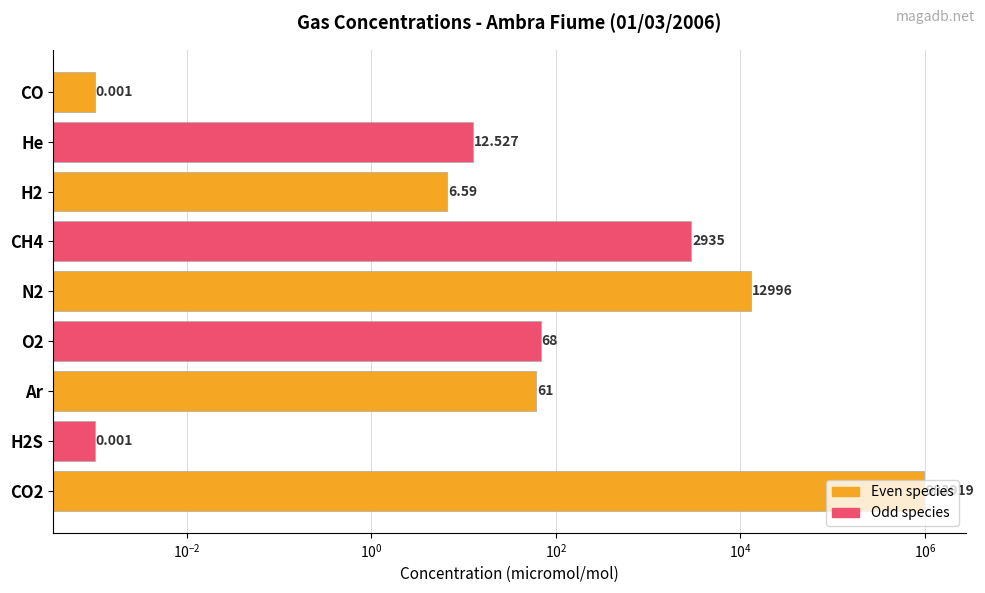

What is the sum of all values?

999998.1